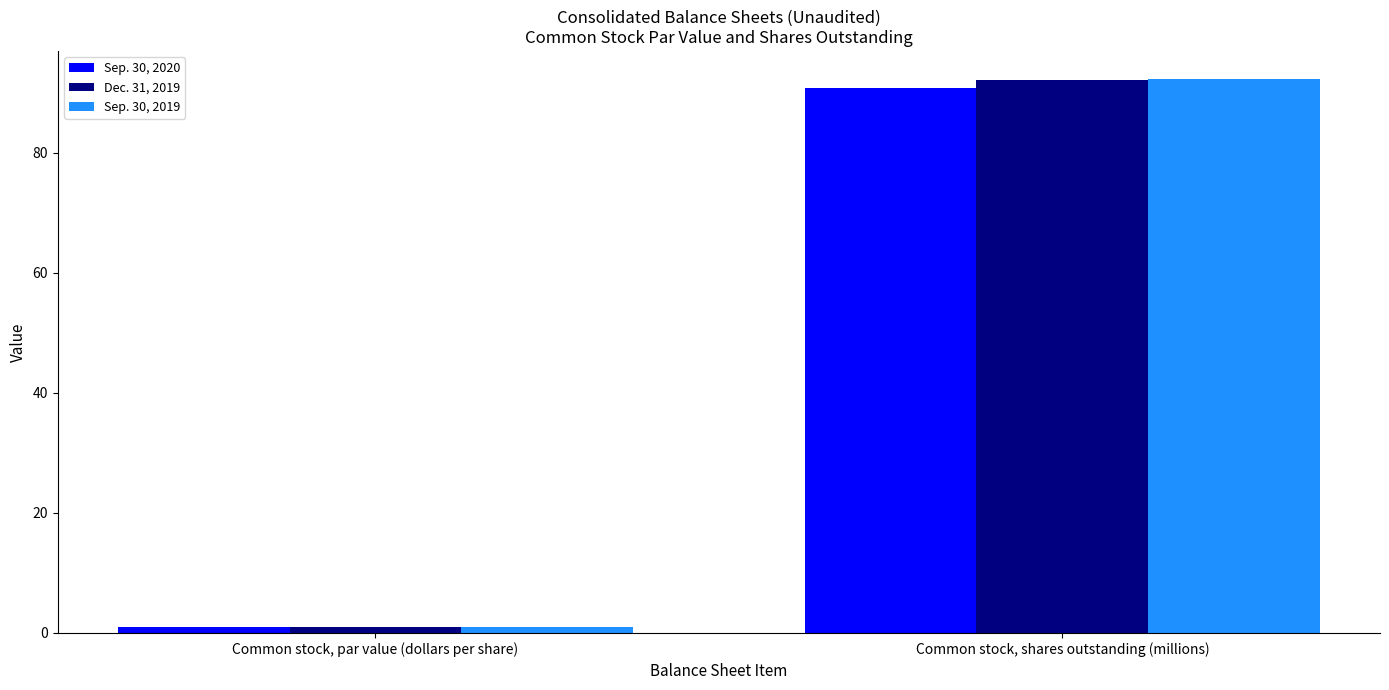

Where does the Dec. 31, 2019 series first go above 92?

Common stock, shares outstanding (millions)